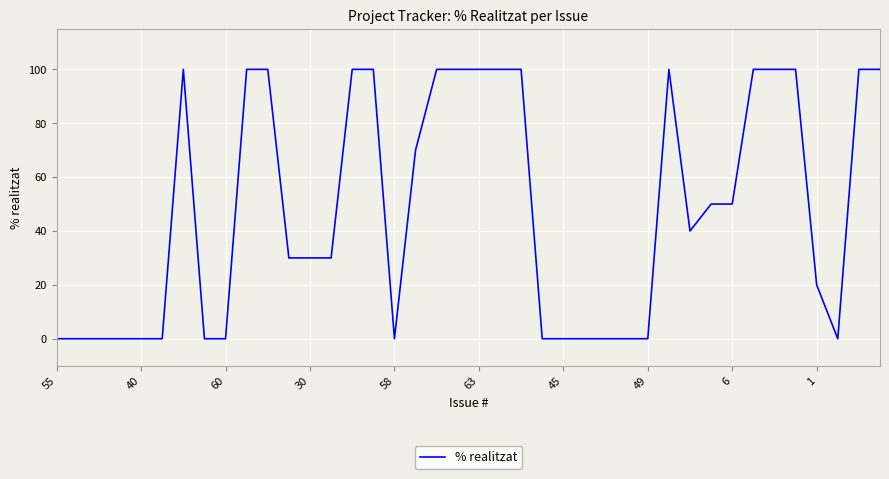

What is the maximum value shown in the chart?

100